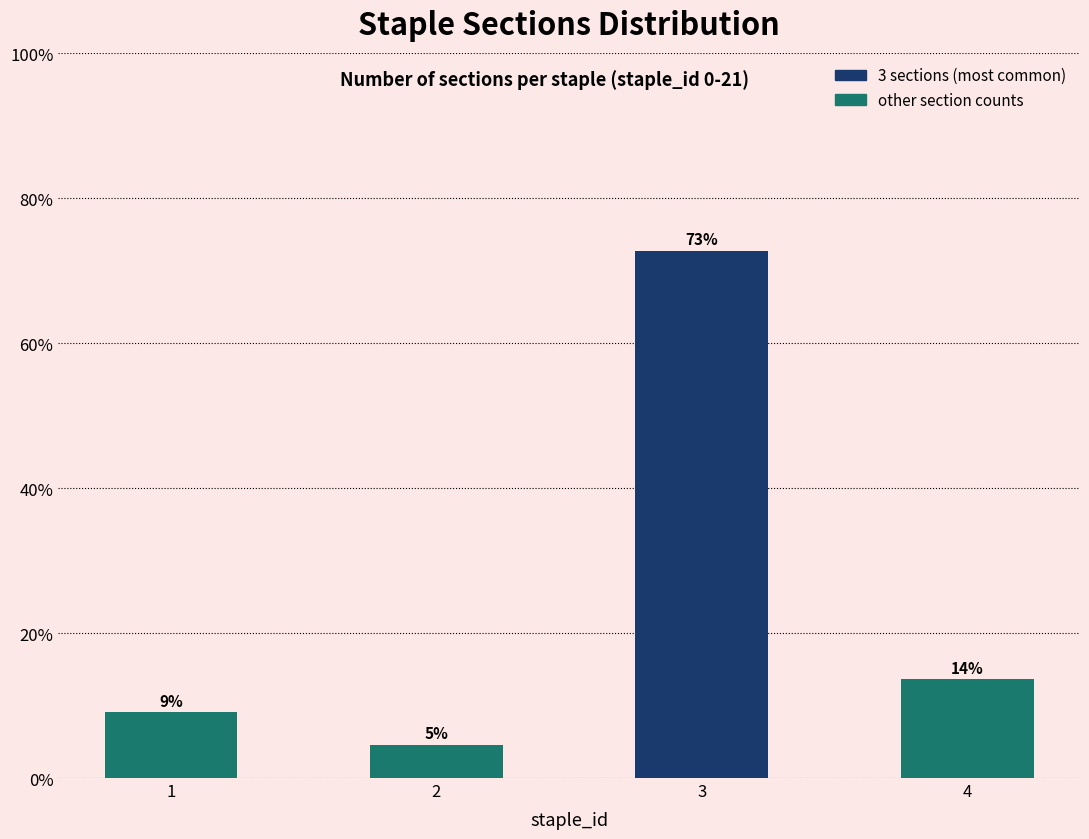

What is the sum of all values?

1.0